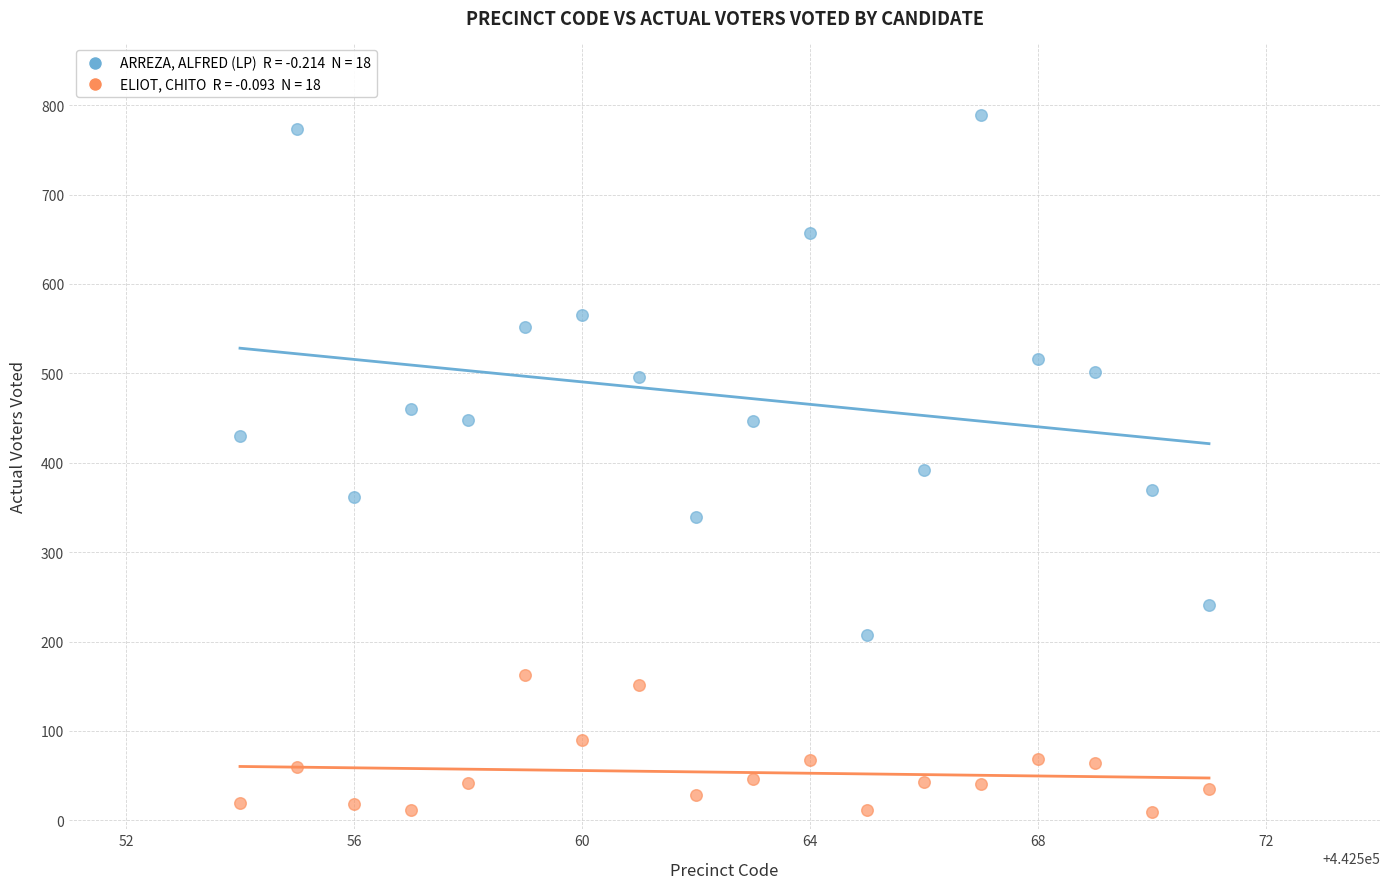

Across all data points, what is the range of X values (max minus min)?

17